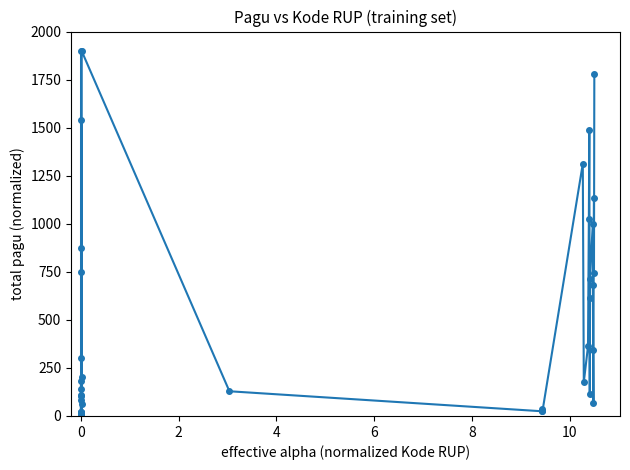

What is the average value?

499.9